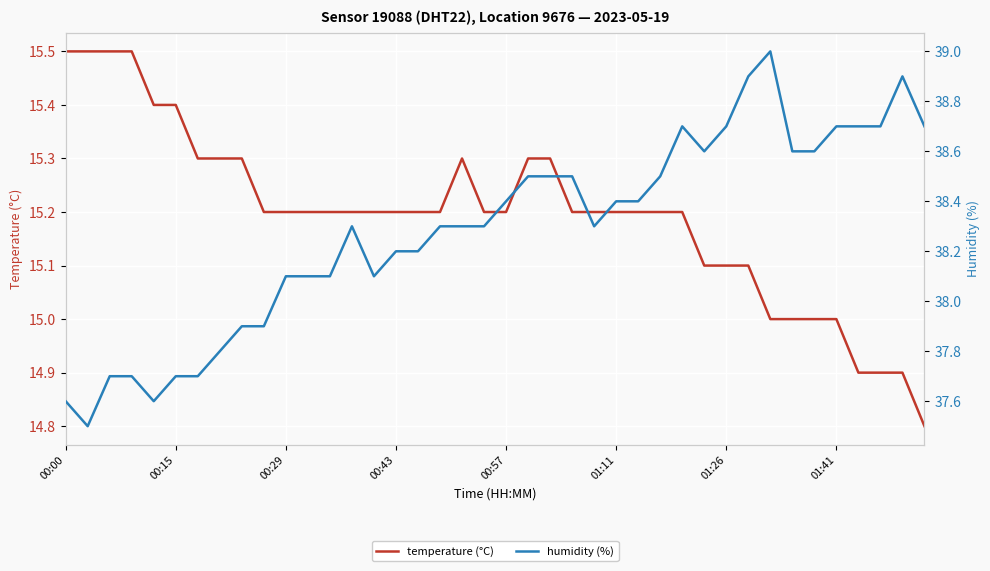

True or false: temperature (°C) and humidity (%) intersect in this chart.

False